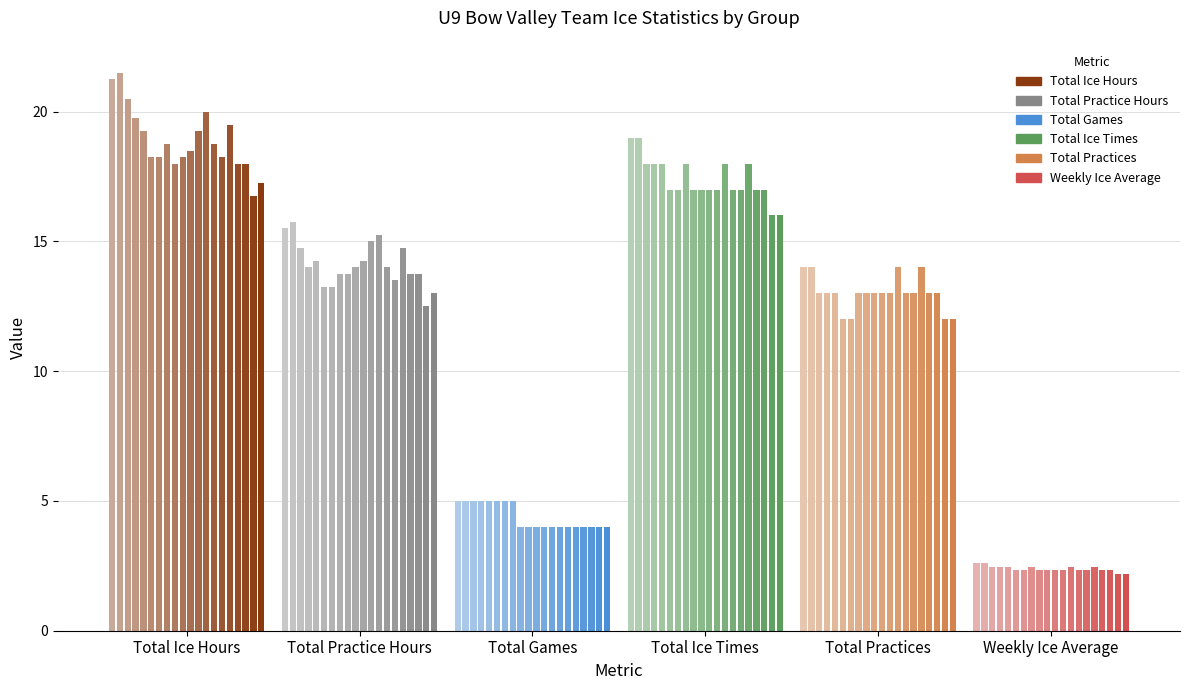

The Total Ice Hours series shows 29.2 at C5 Red. True or false?

False